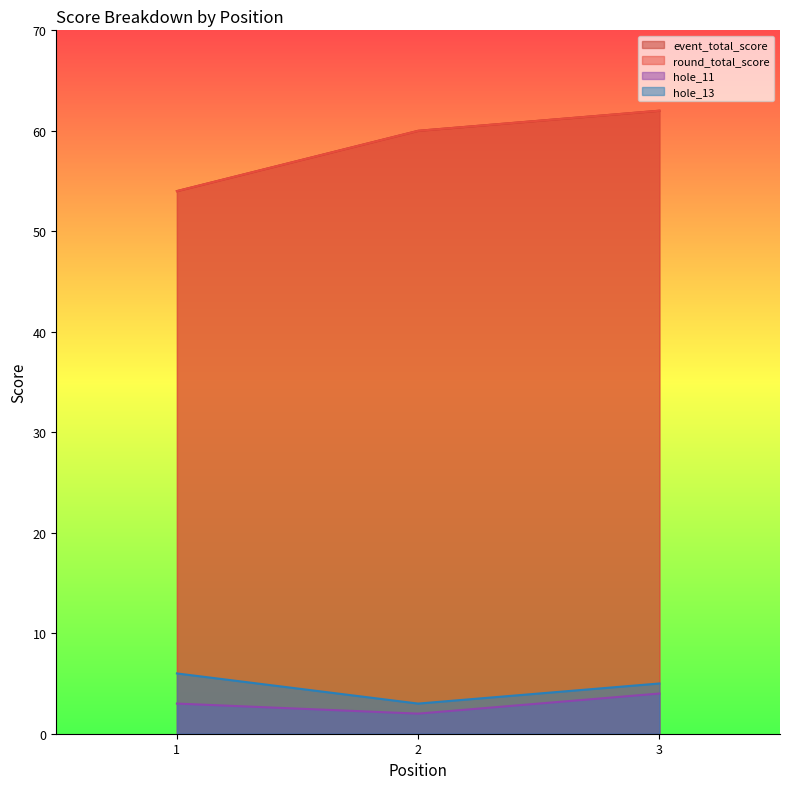

What is the sum of the hole_13 values at 3 and 2?

8